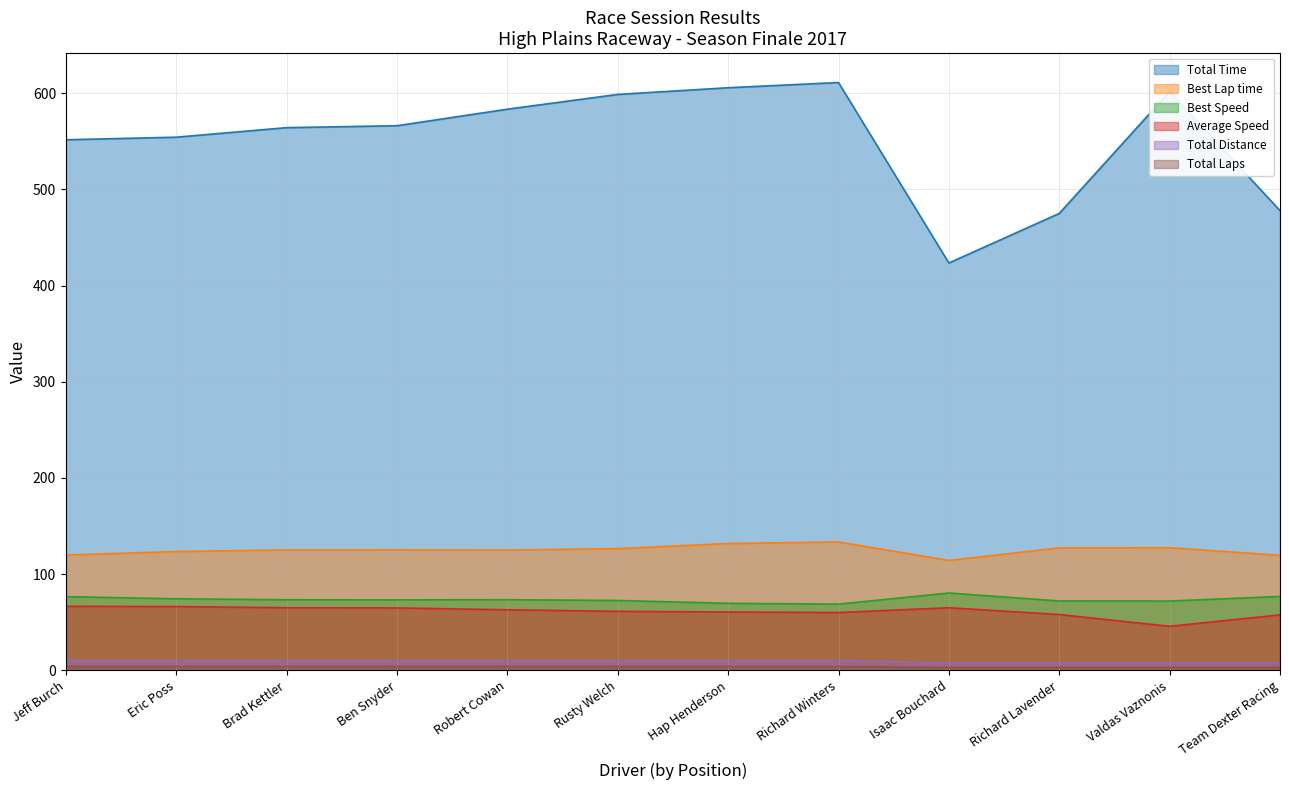

At which label is Best Speed closest to 74?

Eric Poss